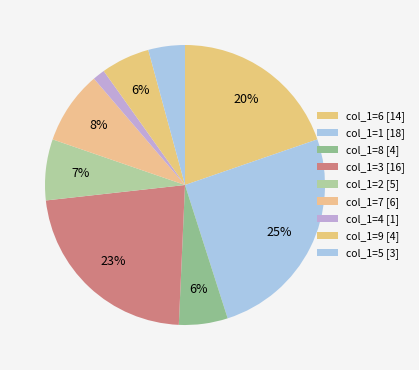

How many slices are in this pie chart?

9